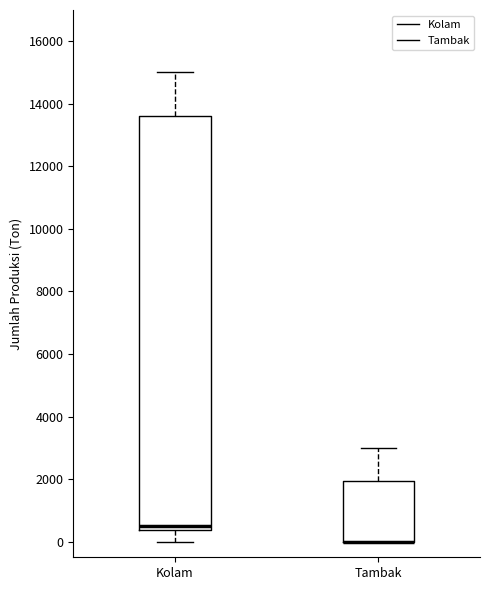

Reading left to right, read every box against the y-axis: the position of its median line, the range the box covers, and the ends of its whiskers. The values are not printed on the chart, so give them approximately, as read against the axis.

Kolam: median 600, box 400 to 13600, whiskers 0 to 15000
Tambak: median 0 (drawn on the box's lower edge), box 0 to 2000, whiskers 0 to 3000